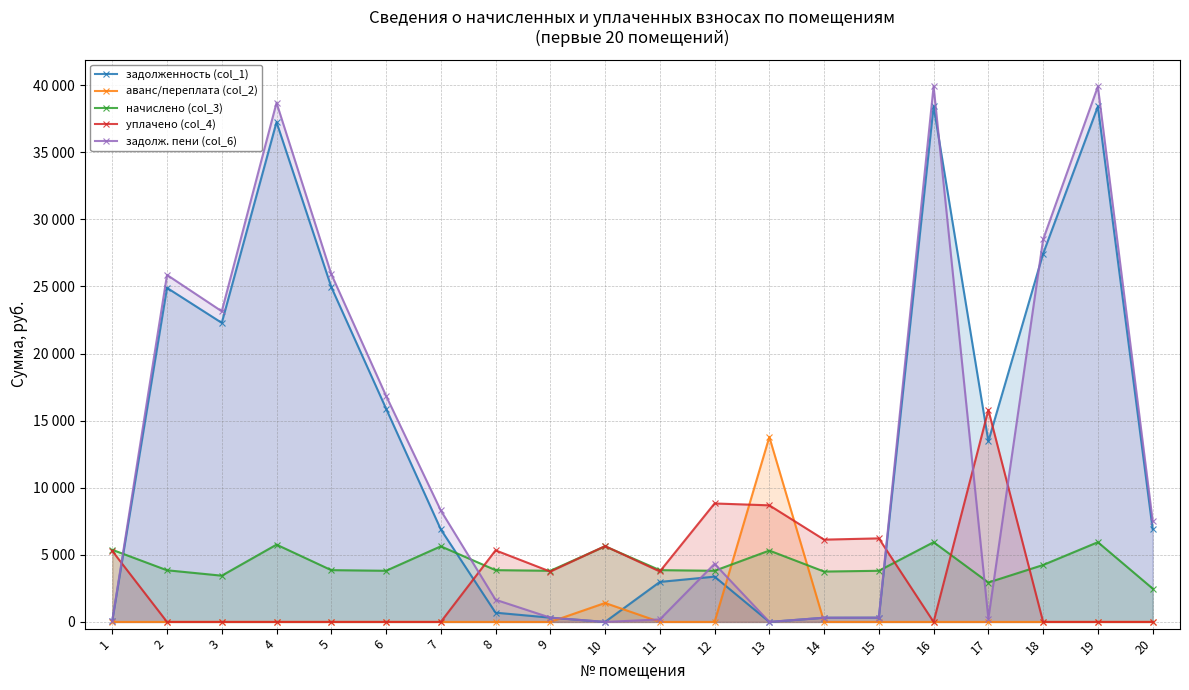

What is the highest value of the начислено (col_3) series?

5942.4